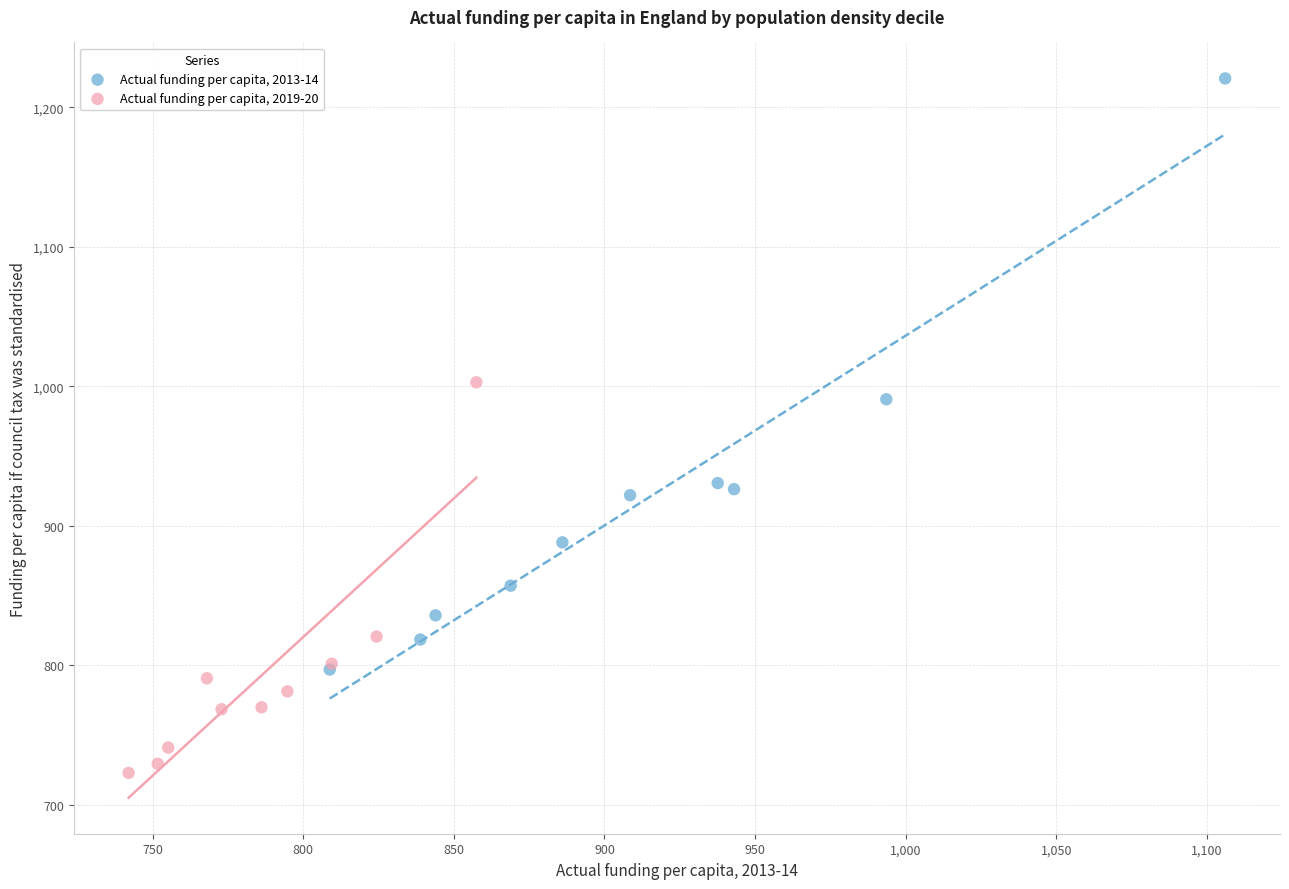

Which series reaches the maximum Y coordinate?

Actual funding per capita, 2013-14